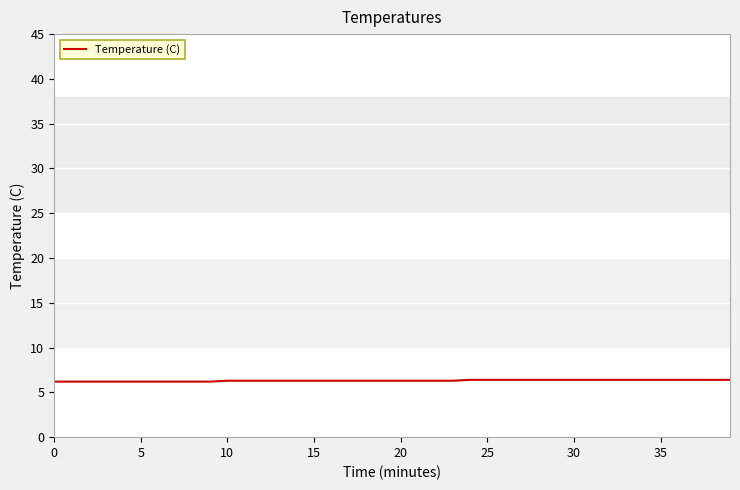

How many values are between 6 and 7?

40